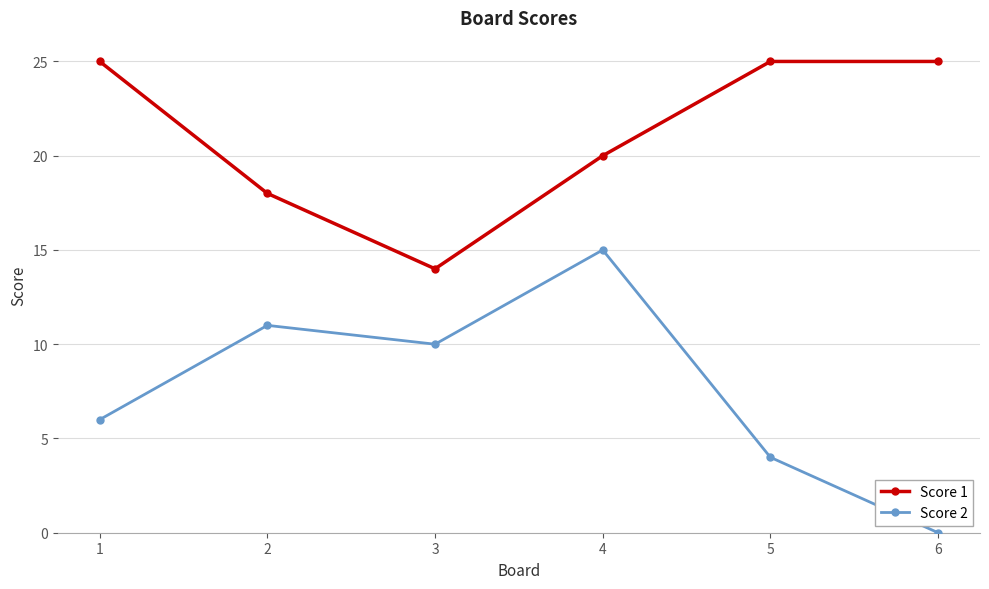

Reading left to right, list all the values displayed in this chart.

Score 1: 25	18	14	20	25	25
Score 2: 6	11	10	15	4	0